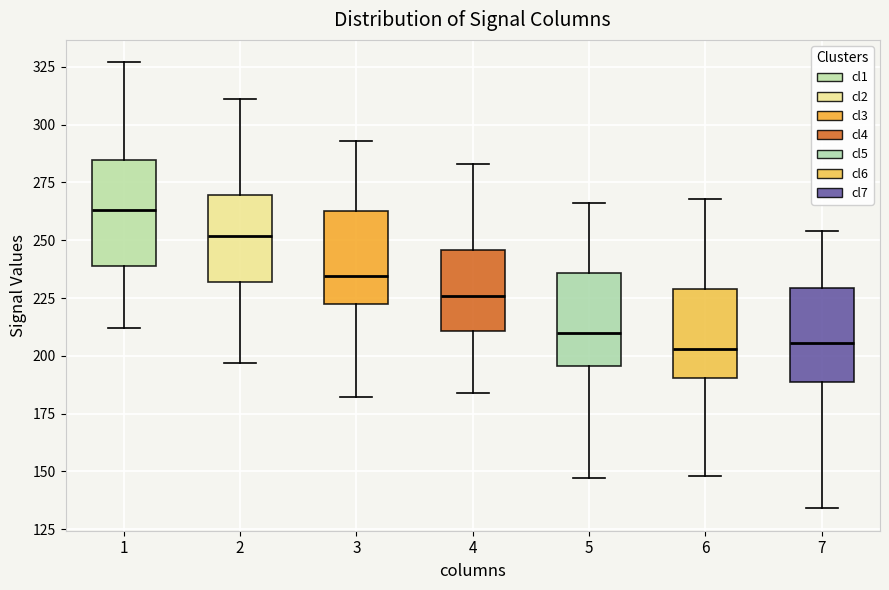

Reading left to right, transcribe this box plot: for each box, give where its median line is, the range the box spans, and where its two whiskers end, as read against the y-axis. The values are not printed on the chart, so give them approximately, as read against the axis.

1: median 265, box 240 to 285, whiskers 210 to 325
2: median 250, box 230 to 270, whiskers 195 to 310
3: median 235, box 225 to 265, whiskers 180 to 295
4: median 225, box 210 to 245, whiskers 185 to 285
5: median 210, box 195 to 235, whiskers 145 to 265
6: median 205, box 190 to 230, whiskers 150 to 270
7: median 205, box 190 to 230, whiskers 135 to 255